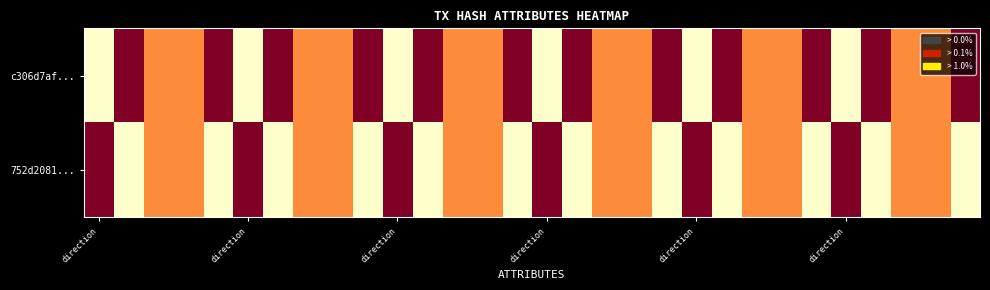

Which category has the lowest value across all series?

direction